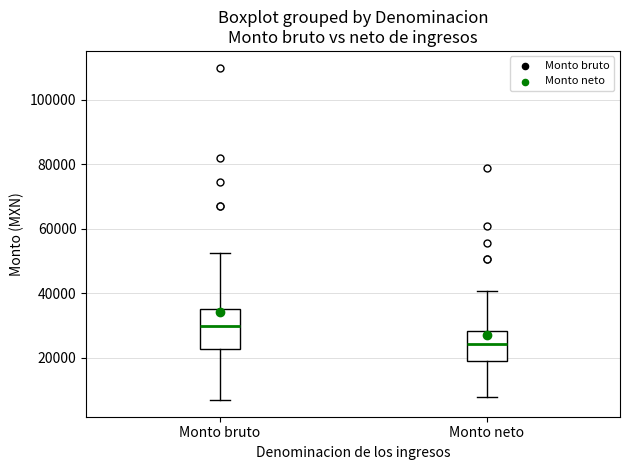

Comparing the boxes themselves (not the whiskers), which one is the tallest?

Monto bruto